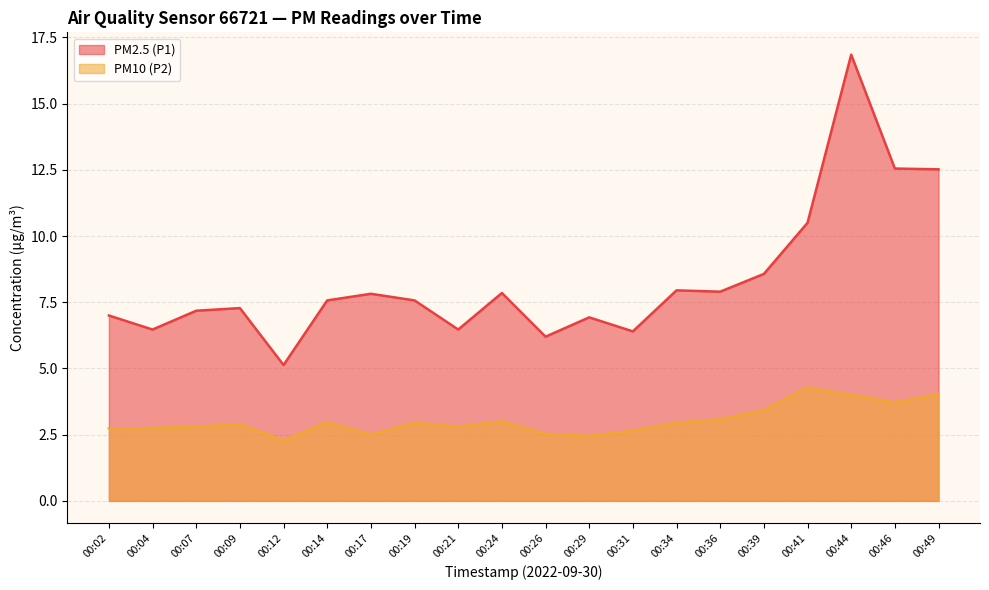

Reading left to right, transcribe all the data shown in this chart.

PM2.5 (P1): 00:02=7.0	00:04=6.5	00:07=7.2	00:09=7.3	00:12=5.1	00:14=7.6	00:17=7.8	00:19=7.6	00:21=6.5	00:24=7.8	00:26=6.2	00:29=6.9	00:31=6.4	00:34=8.0	00:36=7.9	00:39=8.6	00:41=10.5	00:44=16.9	00:46=12.6	00:49=12.5
PM10 (P2): 00:02=2.7	00:04=2.8	00:07=2.8	00:09=2.9	00:12=2.3	00:14=3.0	00:17=2.5	00:19=3.0	00:21=2.8	00:24=3.0	00:26=2.5	00:29=2.5	00:31=2.6	00:34=3.0	00:36=3.1	00:39=3.4	00:41=4.3	00:44=4.0	00:46=3.7	00:49=4.0